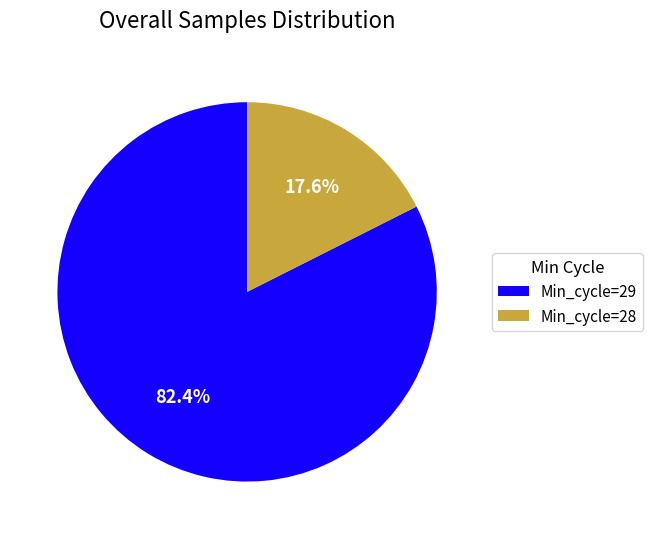

Is the sum of Min_cycle=29 and Min_cycle=28 greater than half?

Yes